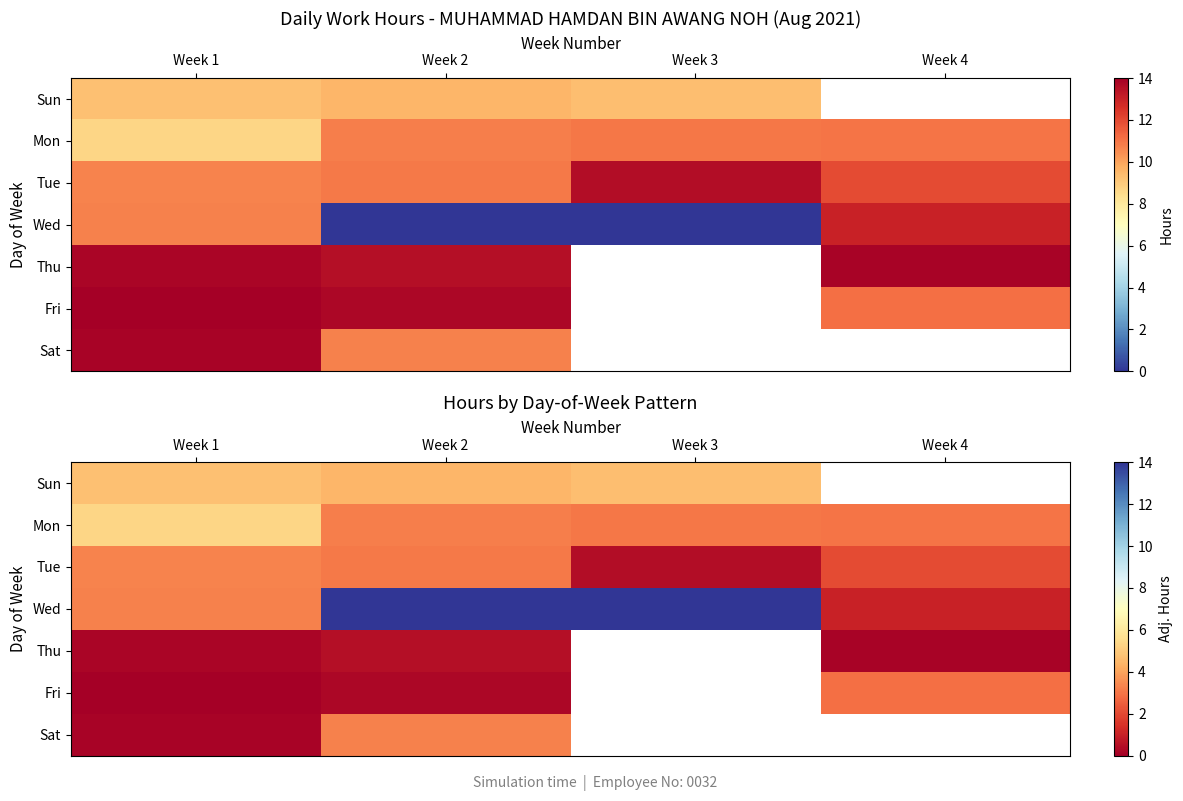

Between Week 4 and Week 2, which is larger?

Week 2